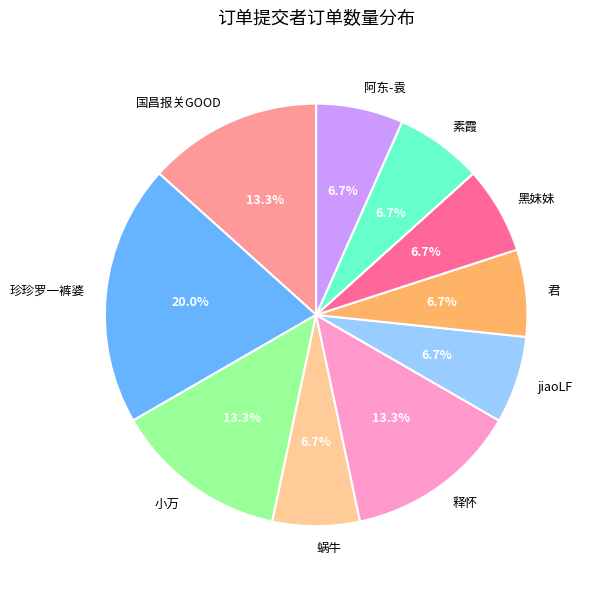

How many slices are in this pie chart?

10